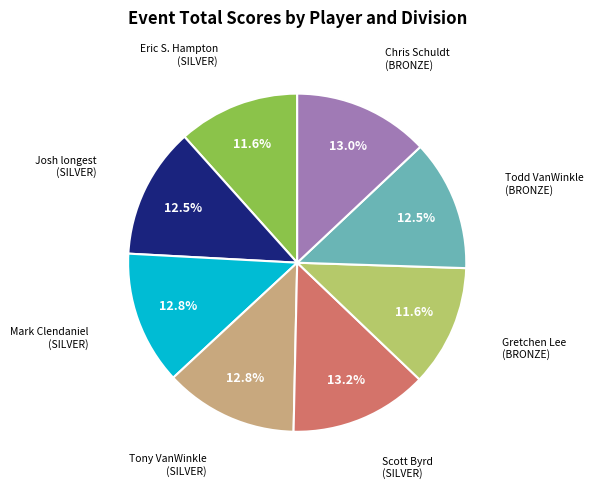

True or false: Scott Byrd (SILVER) accounts for 3% of the total.

False